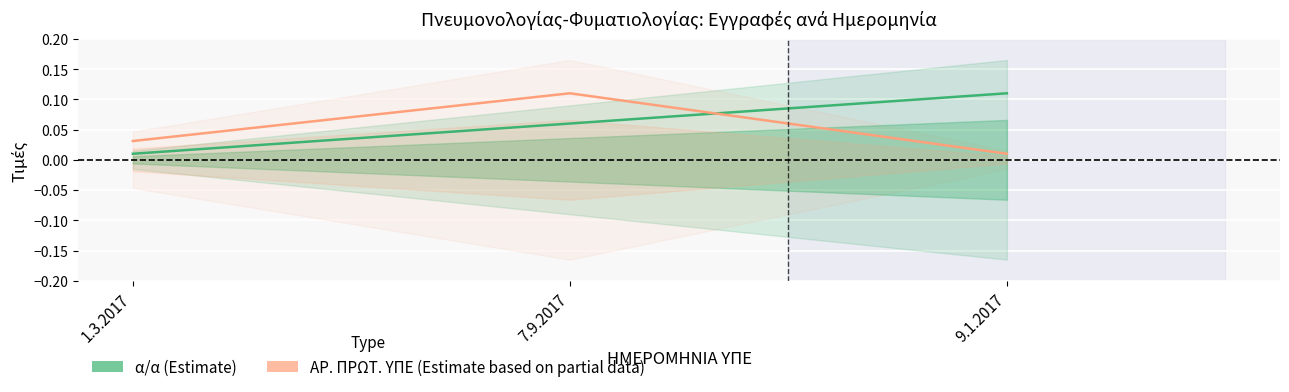

List the series in order of their peak value, highest first.

α/α, ΑΡ. ΠΡΩΤ. ΥΠΕ